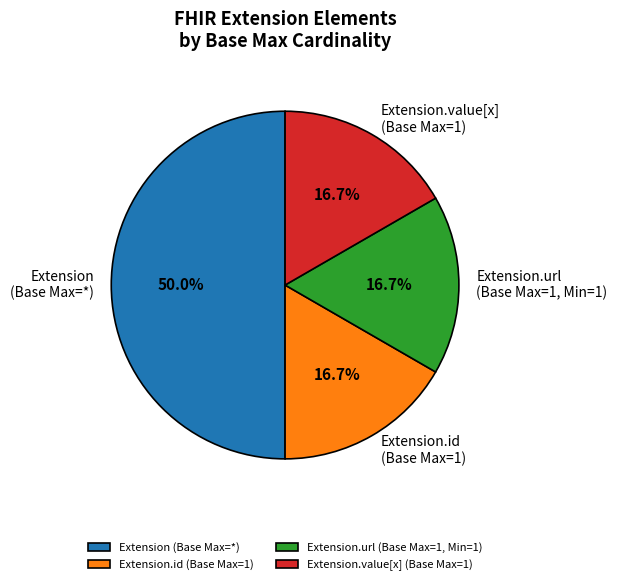

To the nearest percent, what is the difference between the largest and smallest slice percentages?

33%